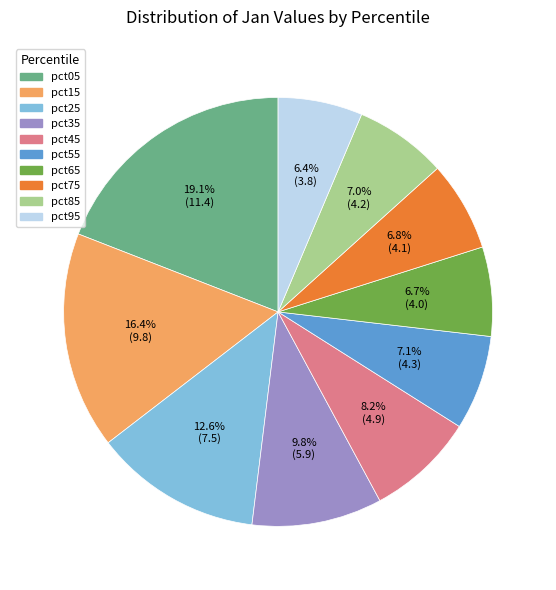

Count the number of slices in the pie.

10